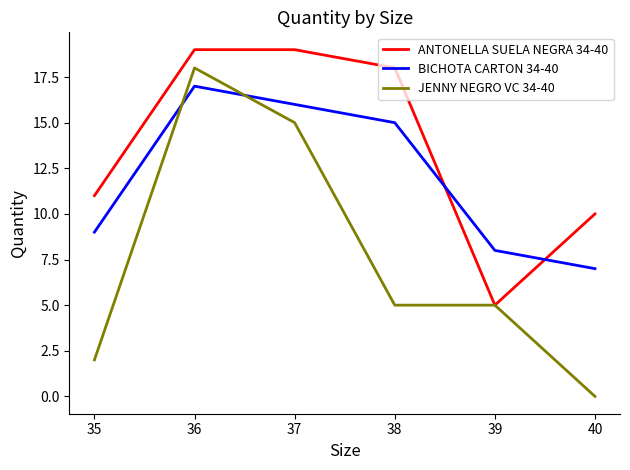

List the series in order of their peak value, lowest first.

BICHOTA CARTON 34-40, JENNY NEGRO VC 34-40, ANTONELLA SUELA NEGRA 34-40